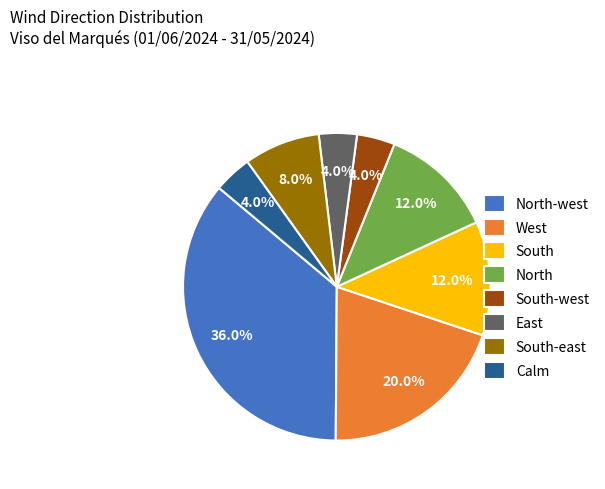

What is the ratio of the value at Calm to the value at South-west?

1.0